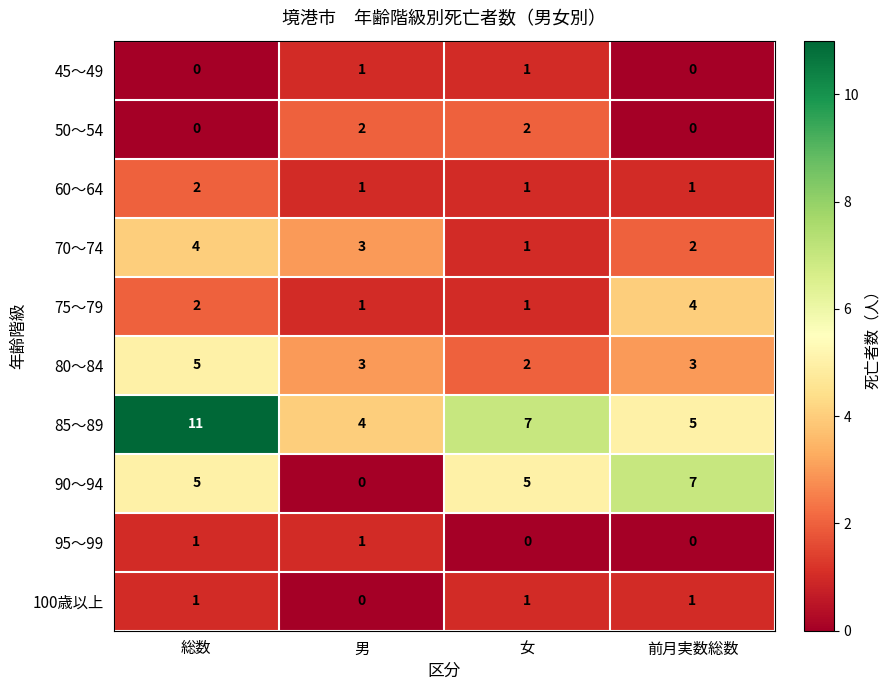

The 45～49 series shows 1 at 女. True or false?

True